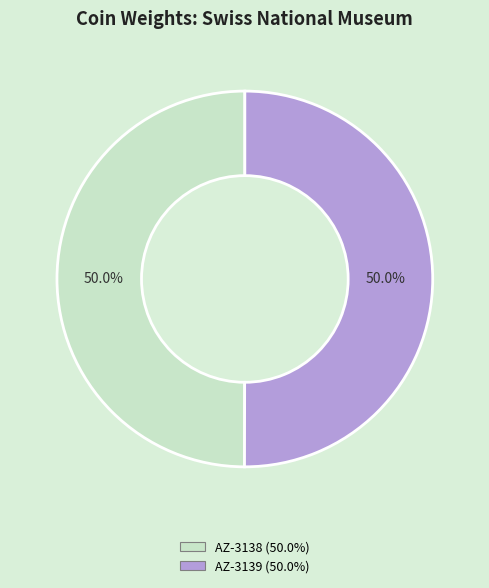

Do AZ-3139 and AZ-3138 together represent more than half of the pie?

Yes